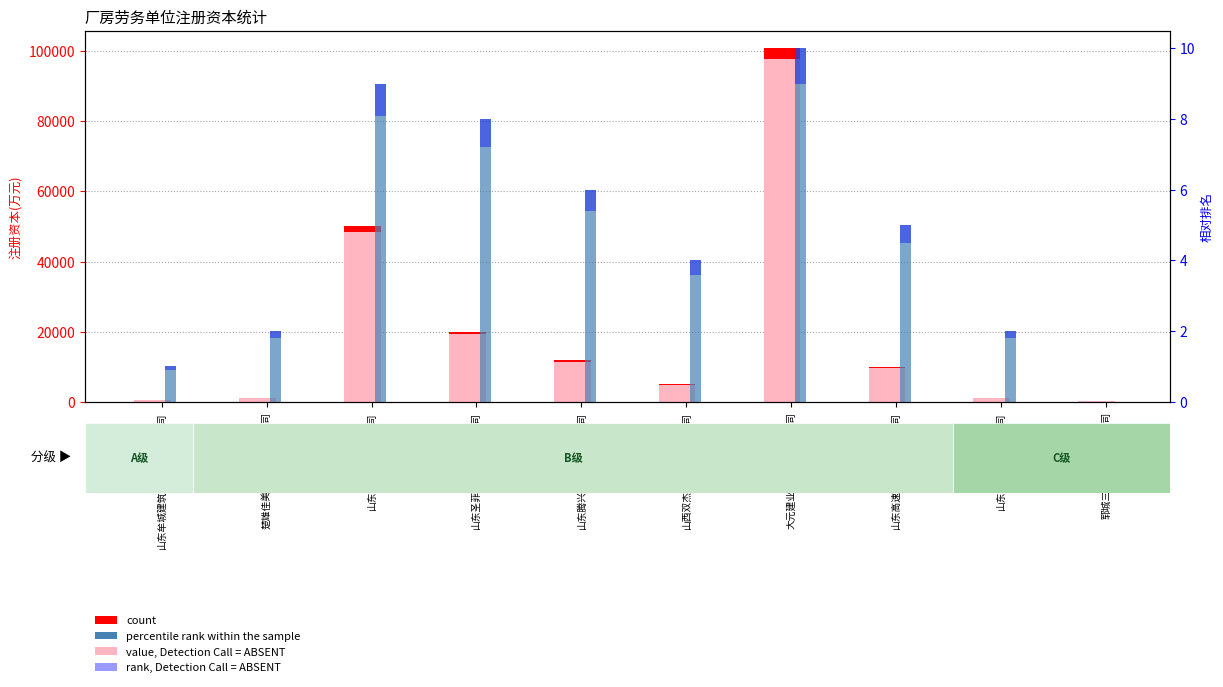

Is the value of rank, Detection Call = ABSENT at 山东圣菲特钢结构有限公司 greater than the value of percentile rank within the sample at 山东圣菲特钢结构有限公司?

No